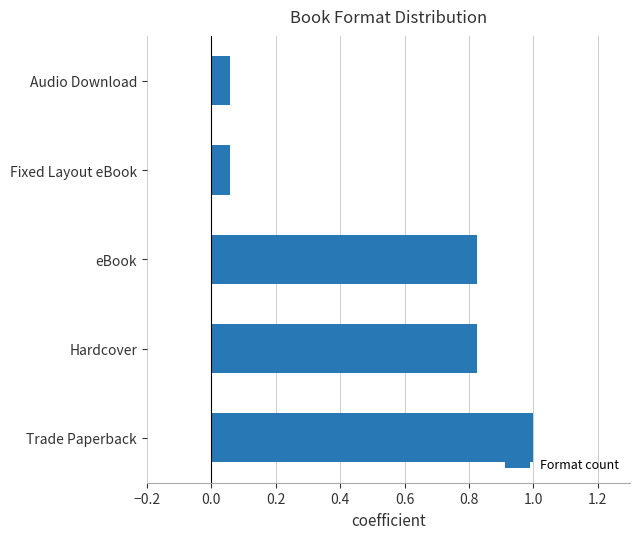

The chart shows a value of 0.5 at eBook. True or false?

False